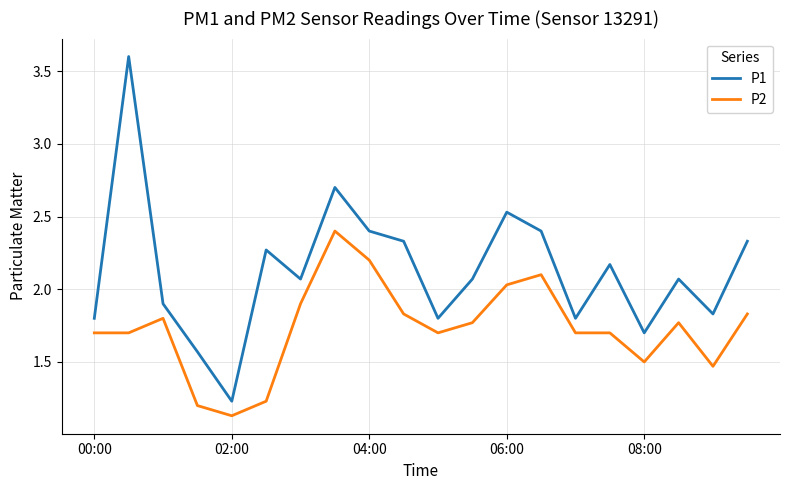

Which series has the widest spread of values?

P1